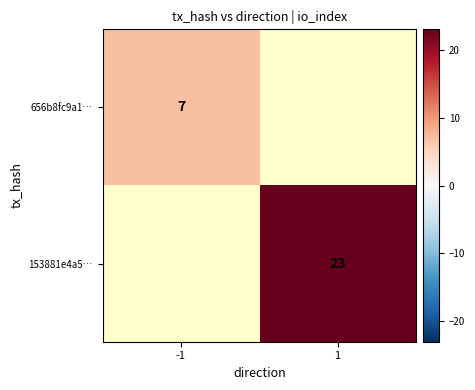

The value of 656b8fc9a1… at -1 is 11.8. True or false?

False